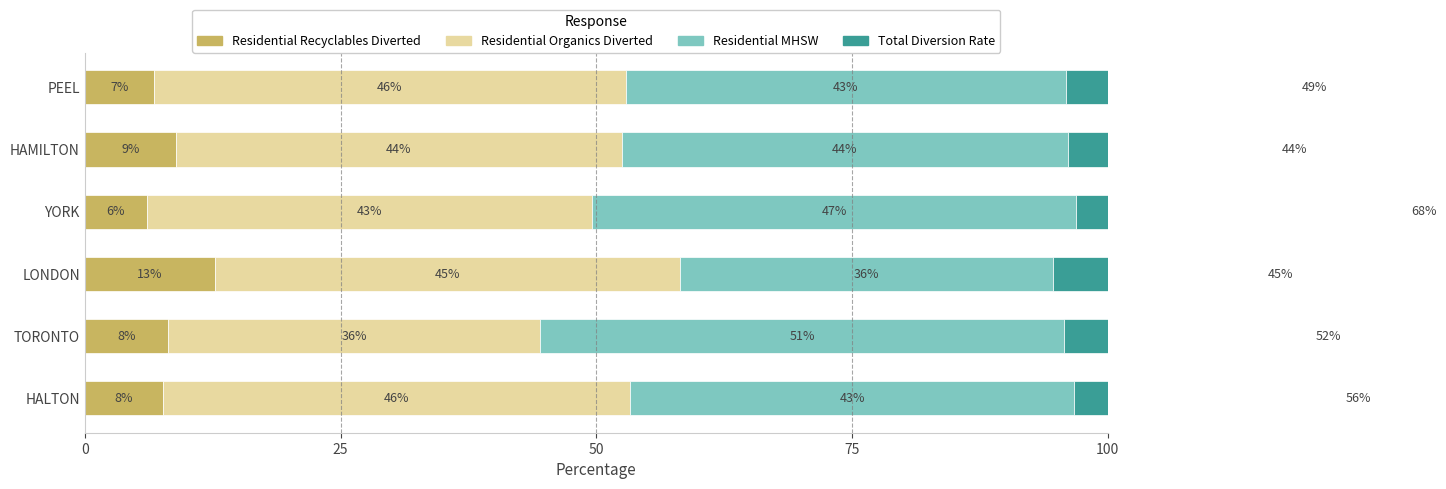

True or false: Total Diversion Rate has a value of 62.5 at HAMILTON.

False